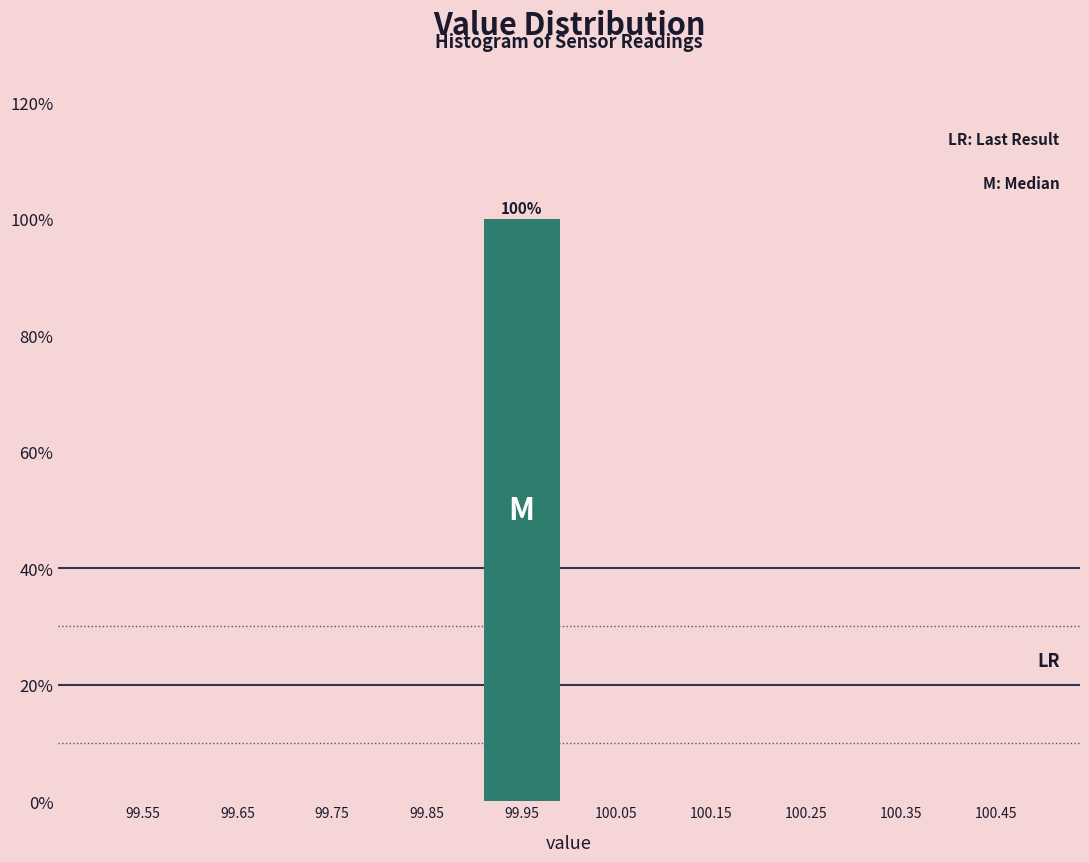

Which range on the x-axis has the tallest bar?

99.9 to 100.0